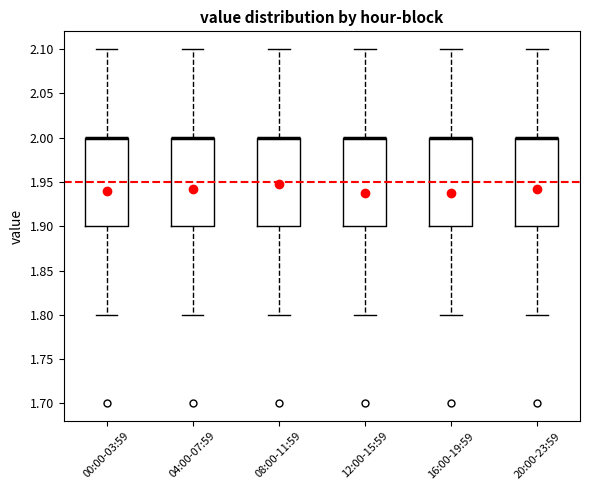

Where is the upper edge of the box for 08:00-11:59 on the y-axis? The values are not printed on the chart, so give them approximately, as read against the axis.

2.0